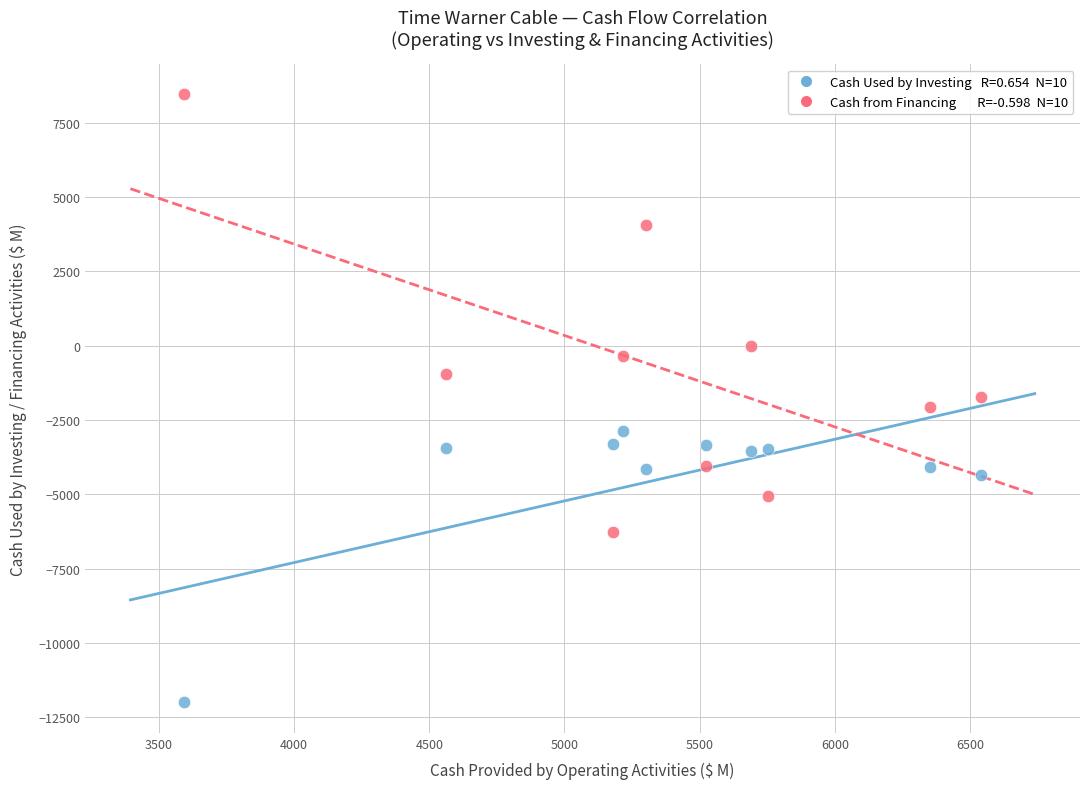

Across all data points, what is the range of X values (max minus min)?

2944